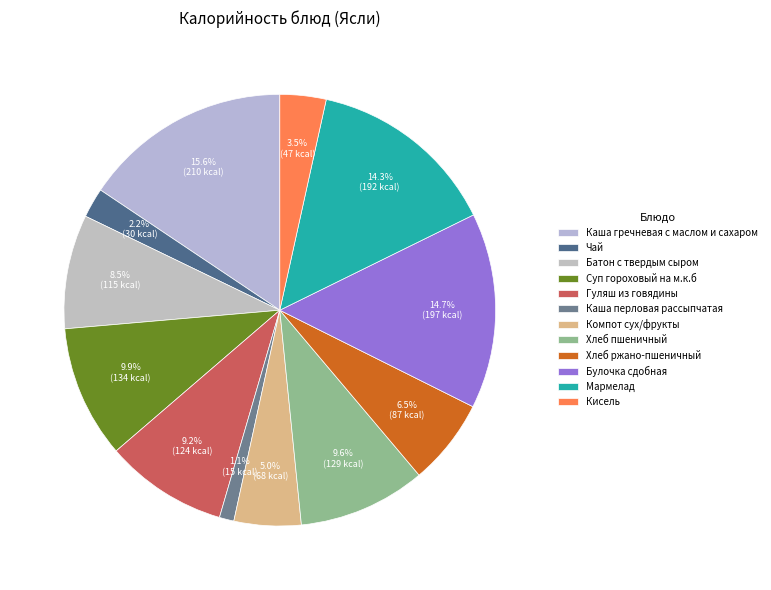

Count the number of slices in the pie.

12